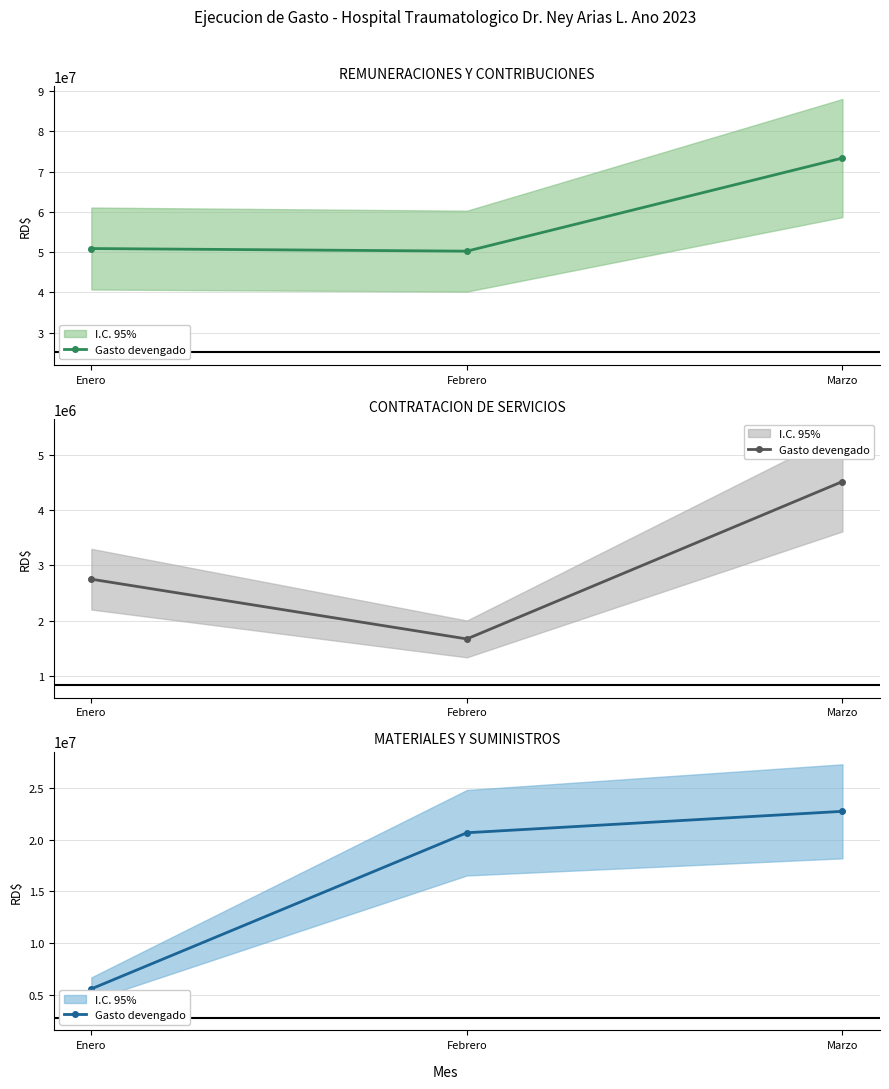

The chart shows a value of 22754919.6 at Marzo. True or false?

True